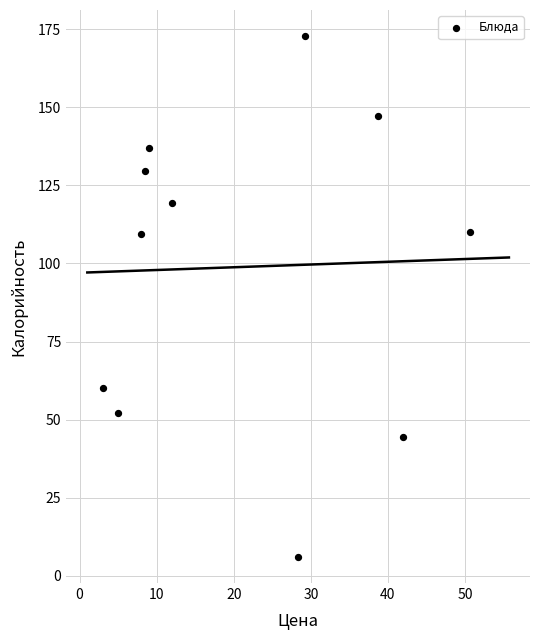

What is the range of X values (max minus min)?

47.7